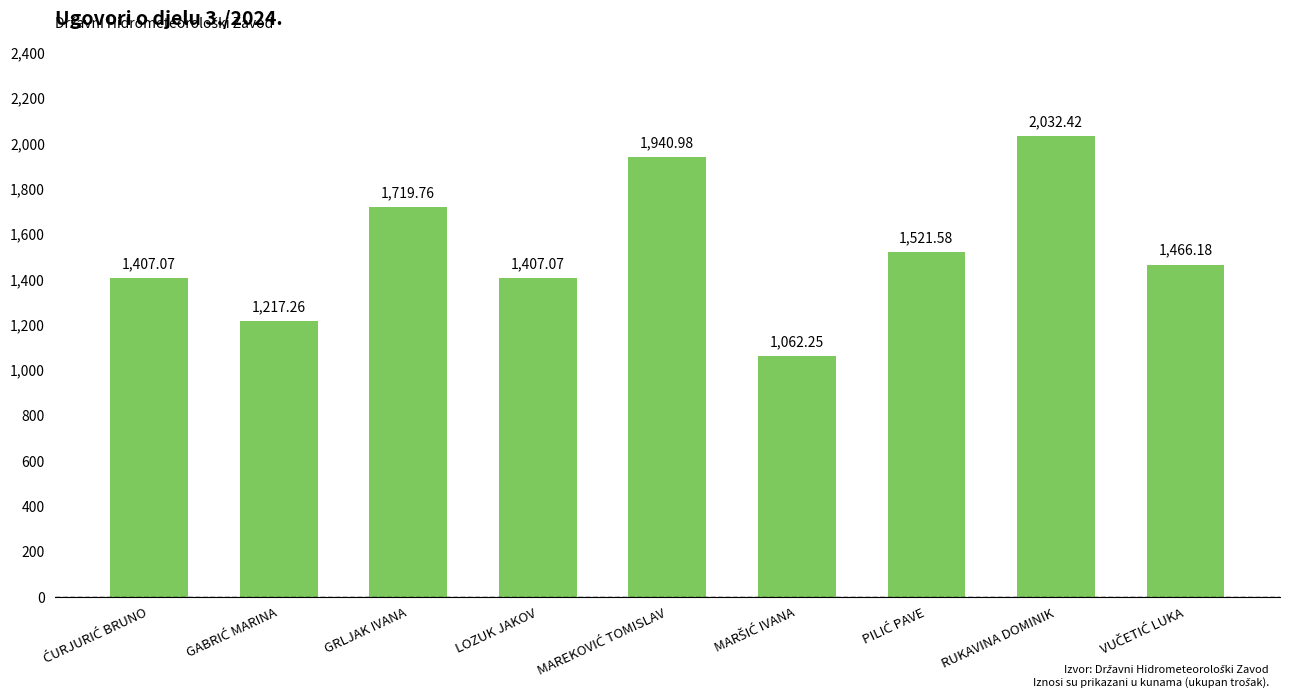

What is the greatest value displayed?

2032.4